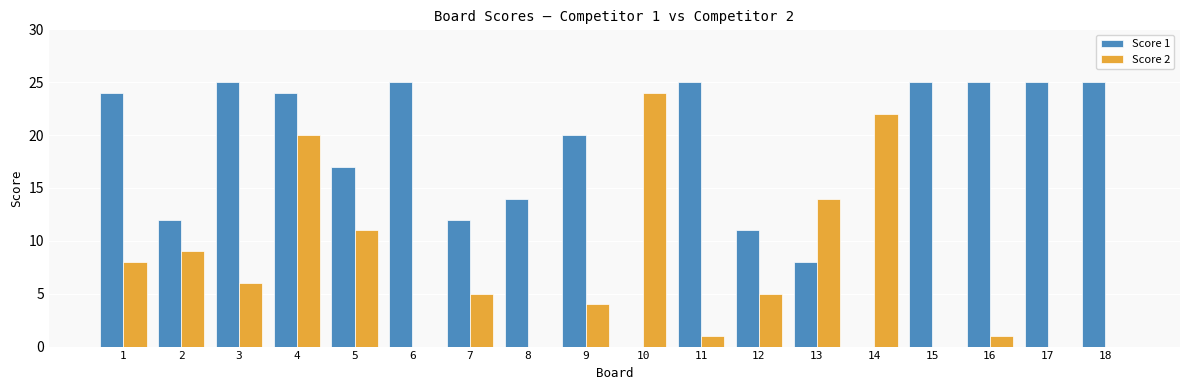

True or false: Score 2 has a value of 5 at 7.

True